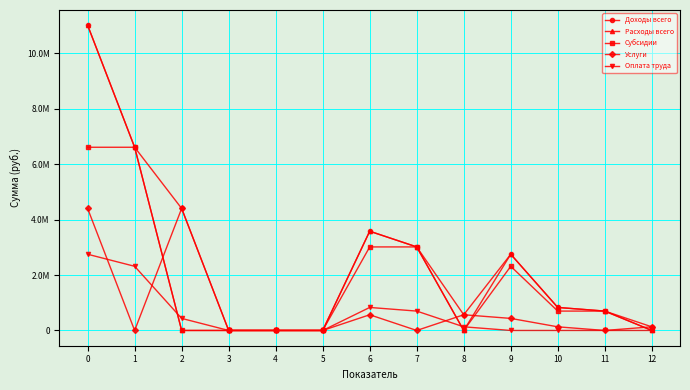

What are all the series names shown in the legend?

Доходы всего, Расходы всего, Субсидии, Услуги, Оплата труда